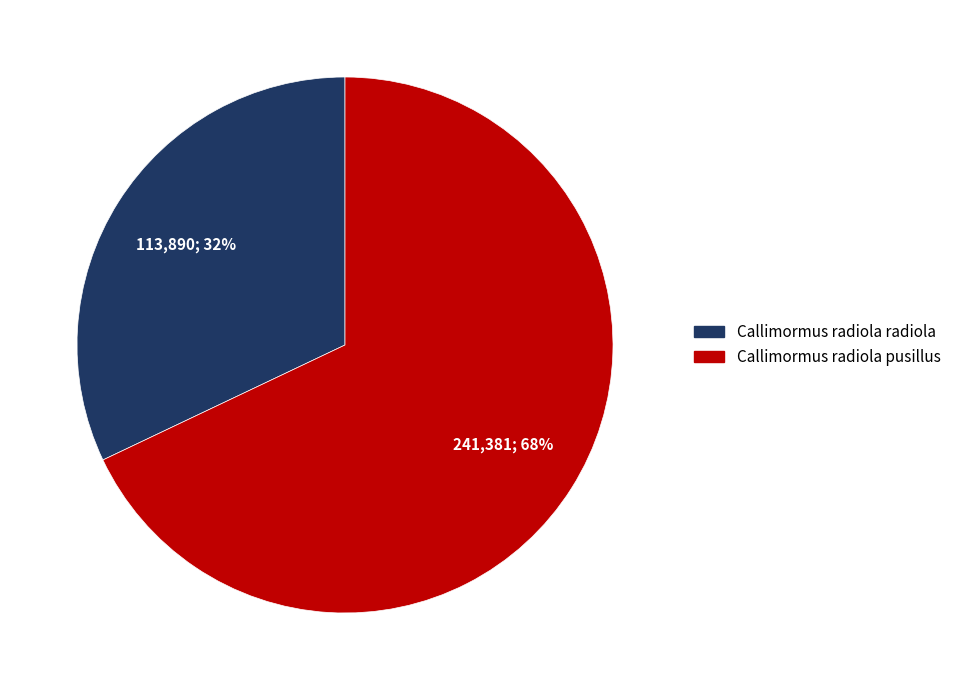

To the nearest percent, what portion does Callimormus radiola radiola represent?

32%